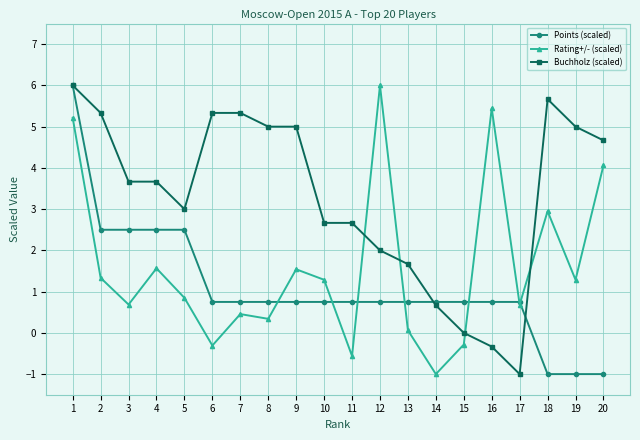

What is the sum of all Buchholz (scaled) values?

66.0